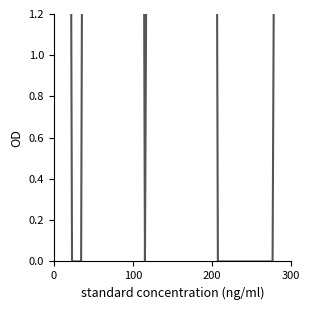

Is it true that the value at 300 is 4.8?

False